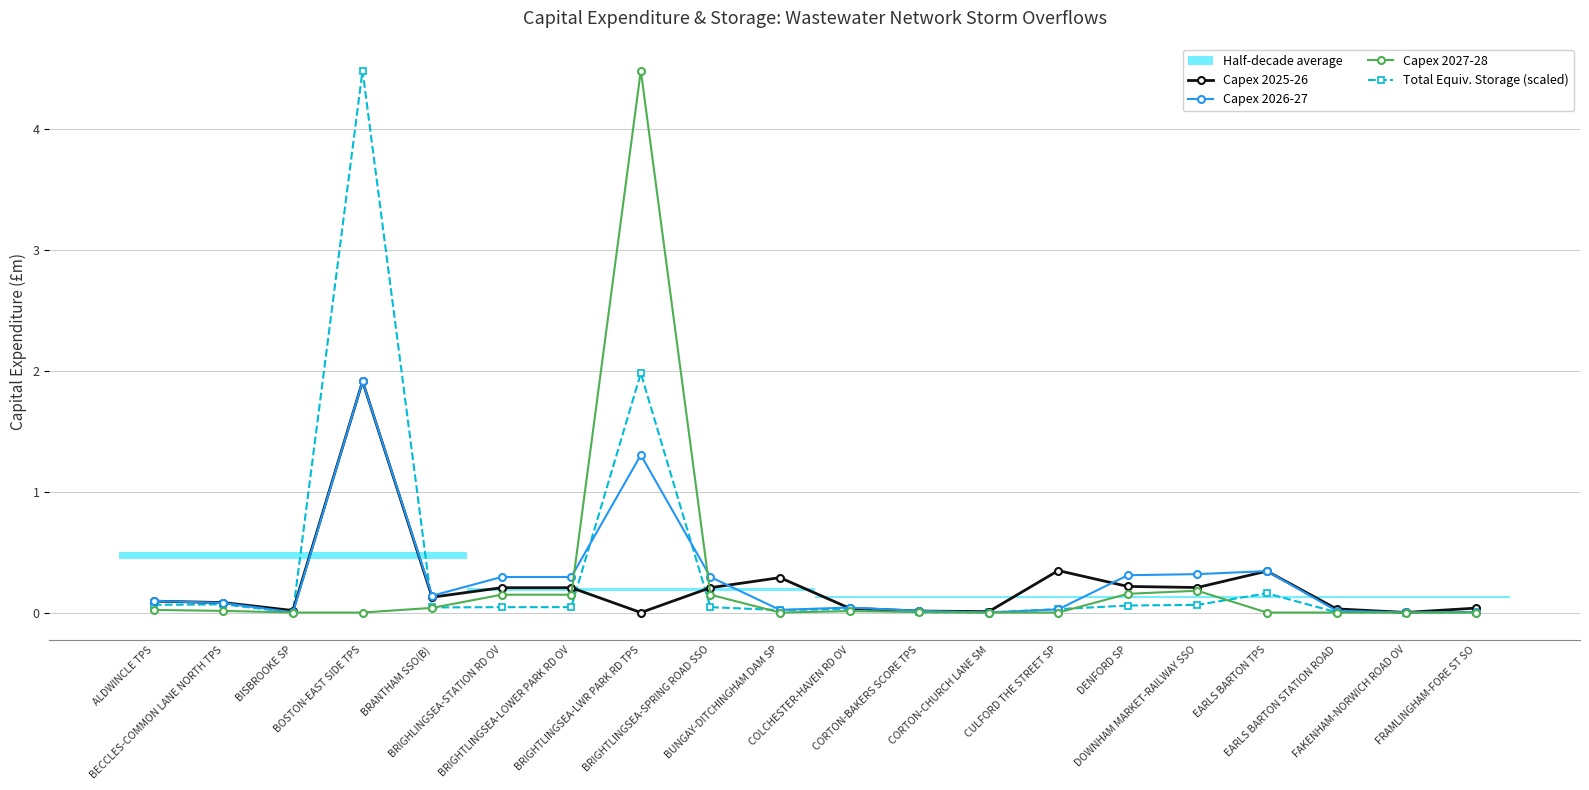

At which label is Capex 2026-27 closest to 0?

CORTON-CHURCH LANE SM